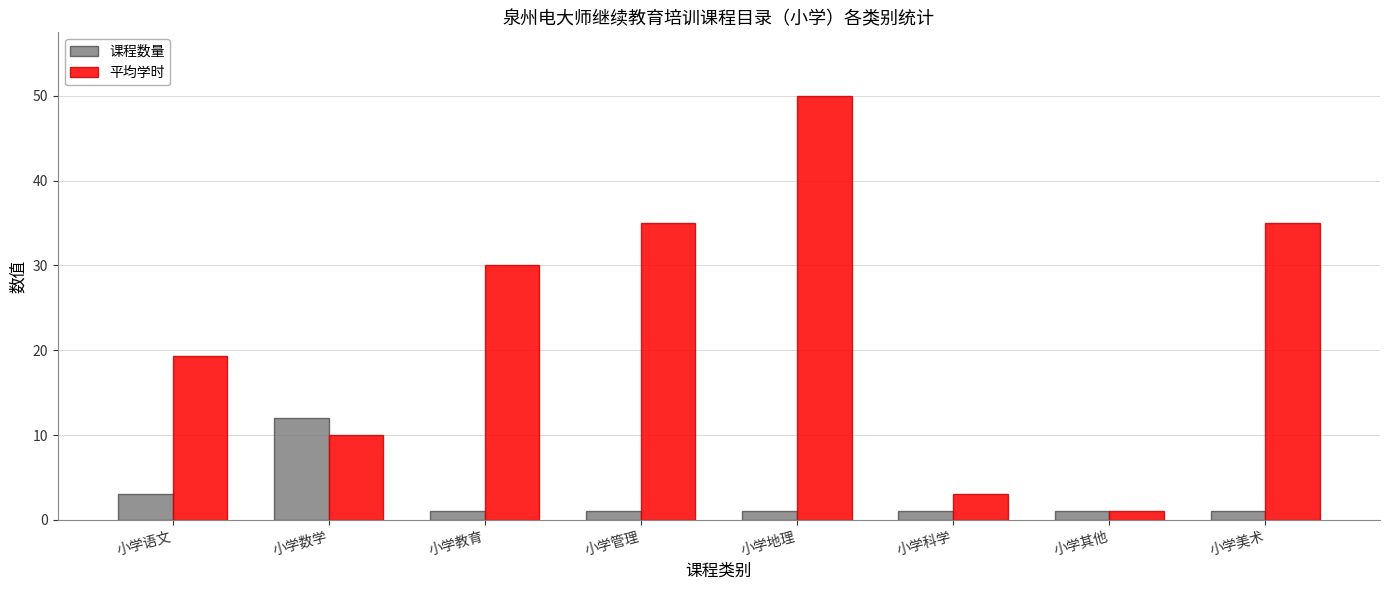

What is the minimum value shown in the chart?

1.0